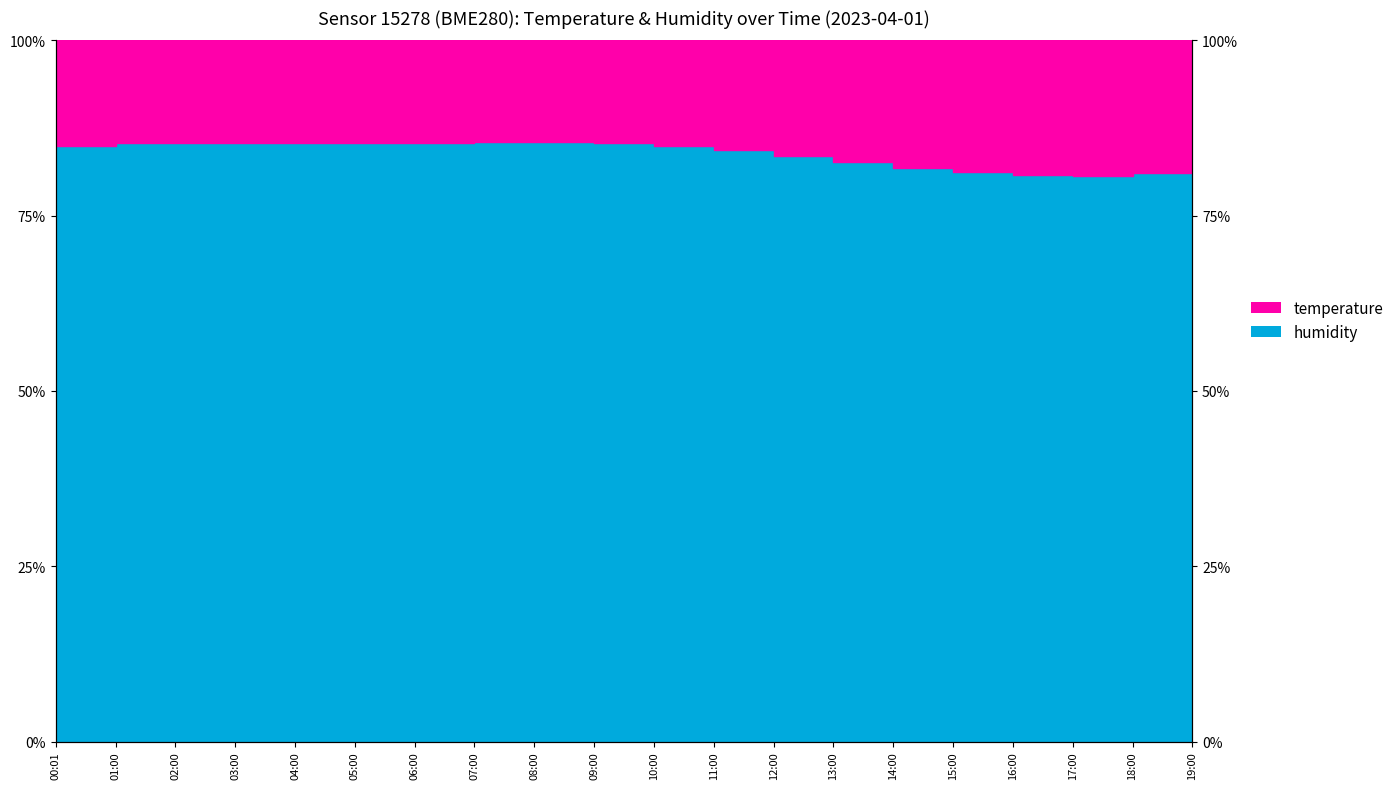

How many points are lower than both their immediate neighbors (excluding endpoints)?

3